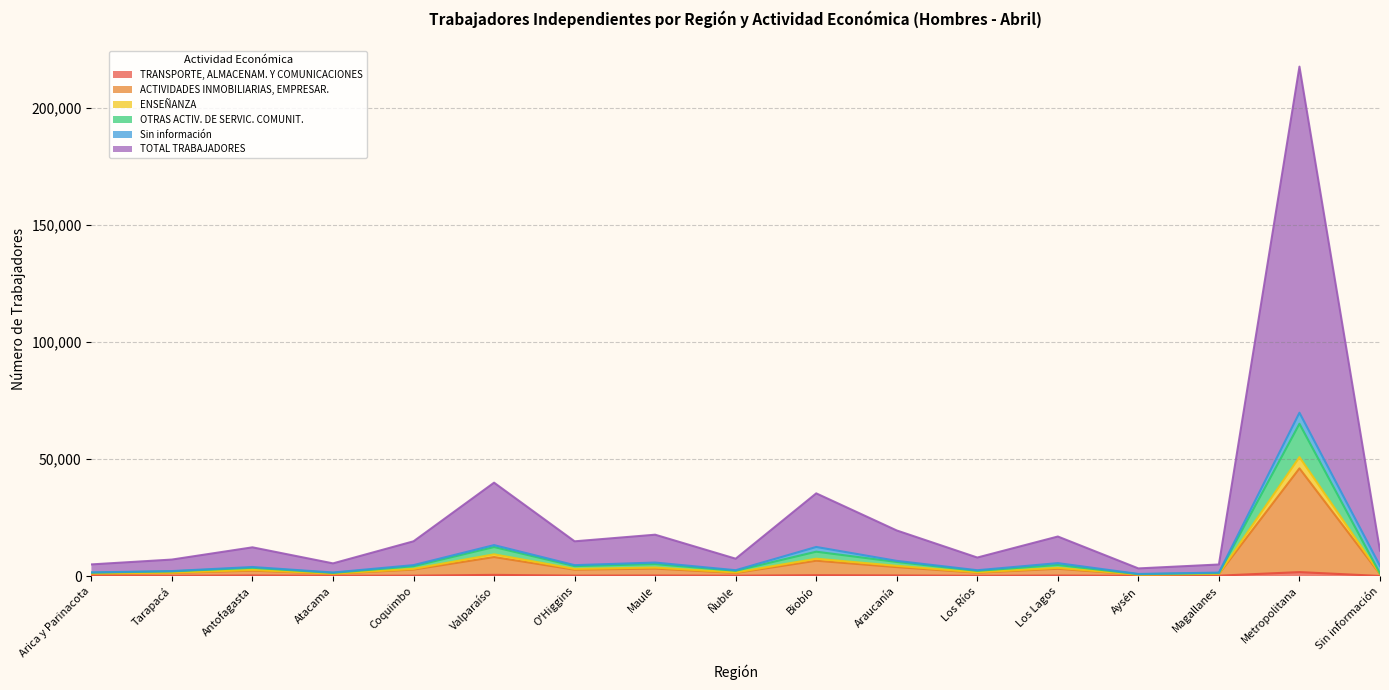

True or false: TRANSPORTE, ALMACENAM. Y COMUNICACIONES and OTRAS ACTIV. DE SERVIC. COMUNIT. cross at least once.

False